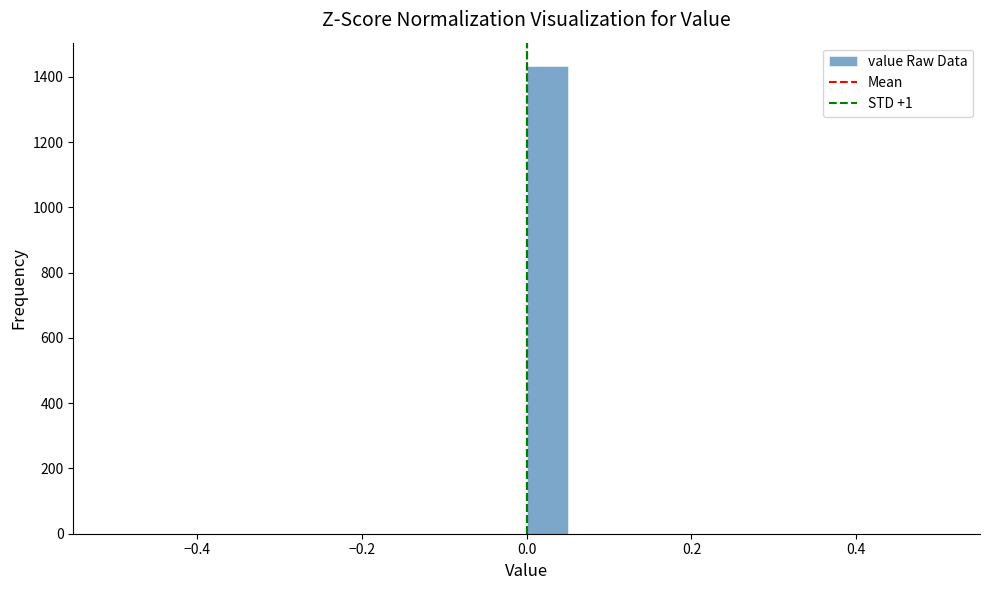

Read against the x-axis, roughly where is the centre of the tallest bar?

0.02